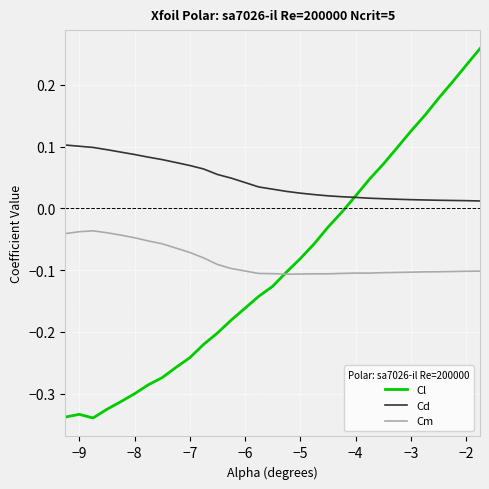

What are all the series names shown in the legend?

Cl, Cd, Cm